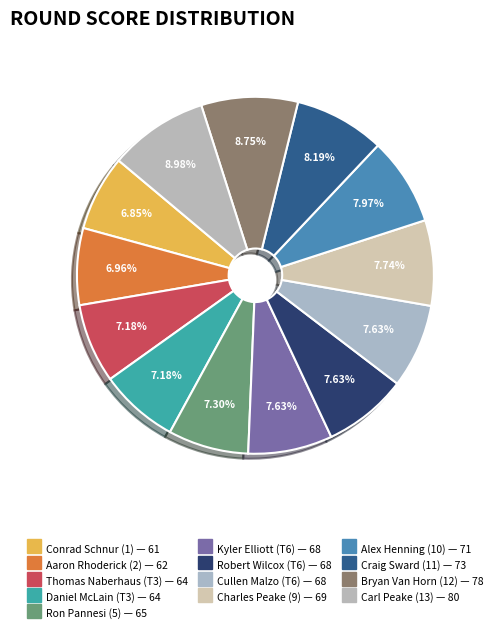

Rank the categories by value from lowest to highest.

Conrad Schnur, Aaron Rhoderick, Thomas Naberhaus, Daniel McLain, Ron Pannesi, Kyler Elliott, Robert Wilcox, Cullen Malzo, Charles Peake, Alex Henning, Craig Sward, Bryan Van Horn, Carl Peake